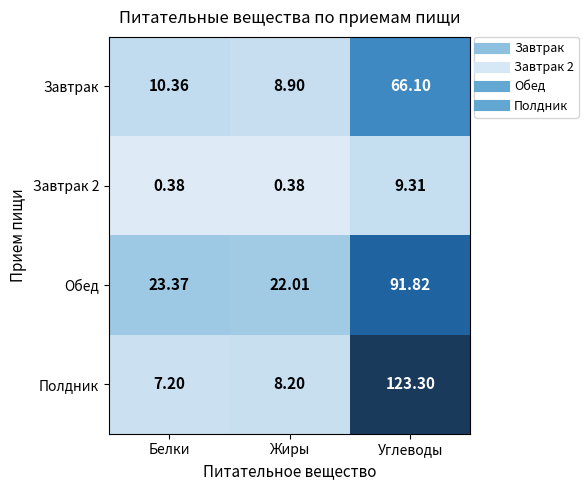

Which series has the largest range (max minus min)?

Полдник